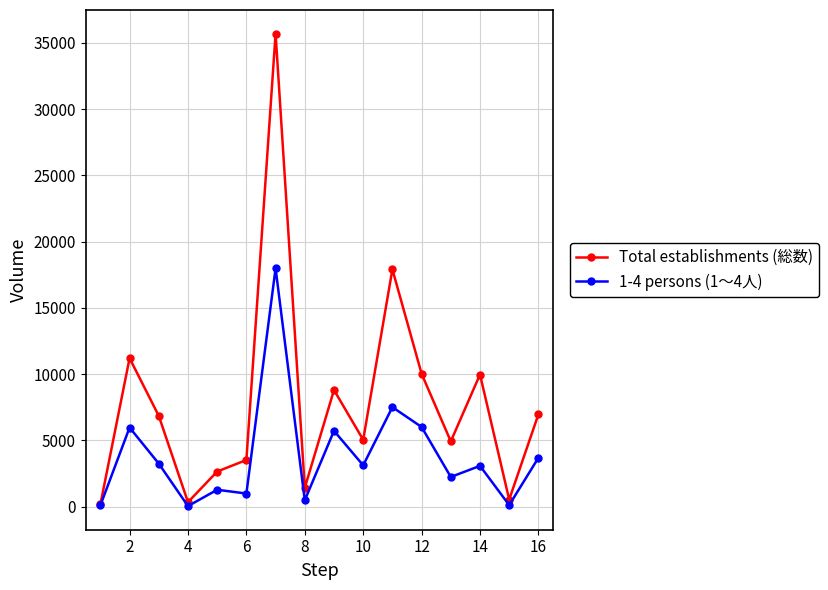

List the series in order of their peak value, lowest first.

1-4 persons (1～4人), Total establishments (総数)